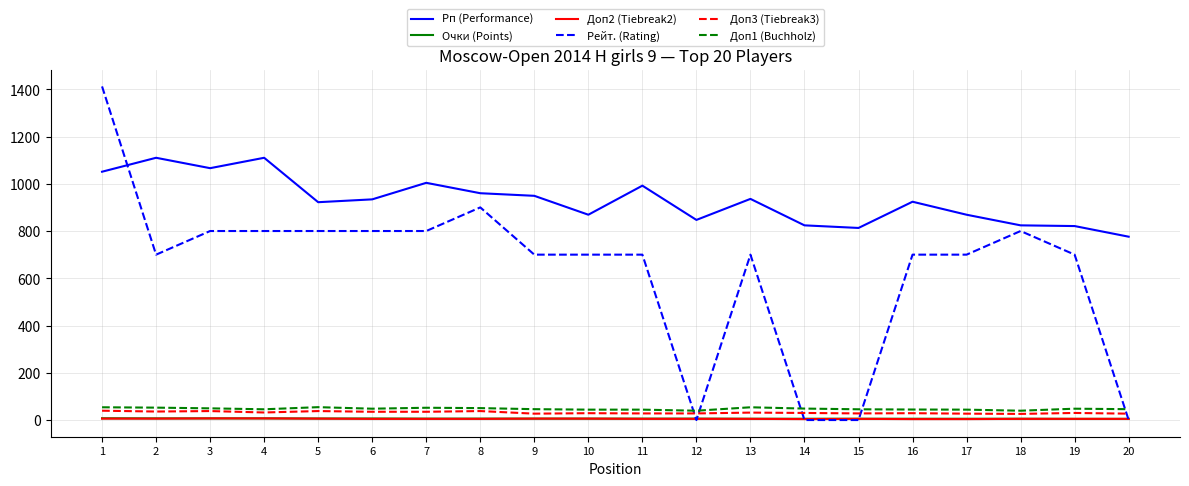

What is the sum of the Доп3 (Tiebreak3) values at 5 and 15?

66.0